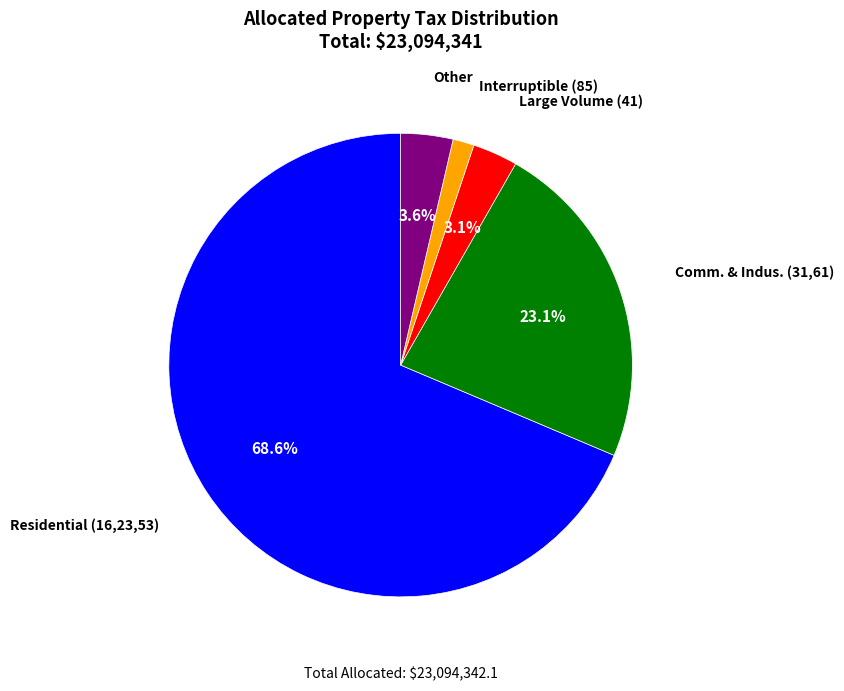

Which slice represents more than half of the pie?

Residential (16,23,53)